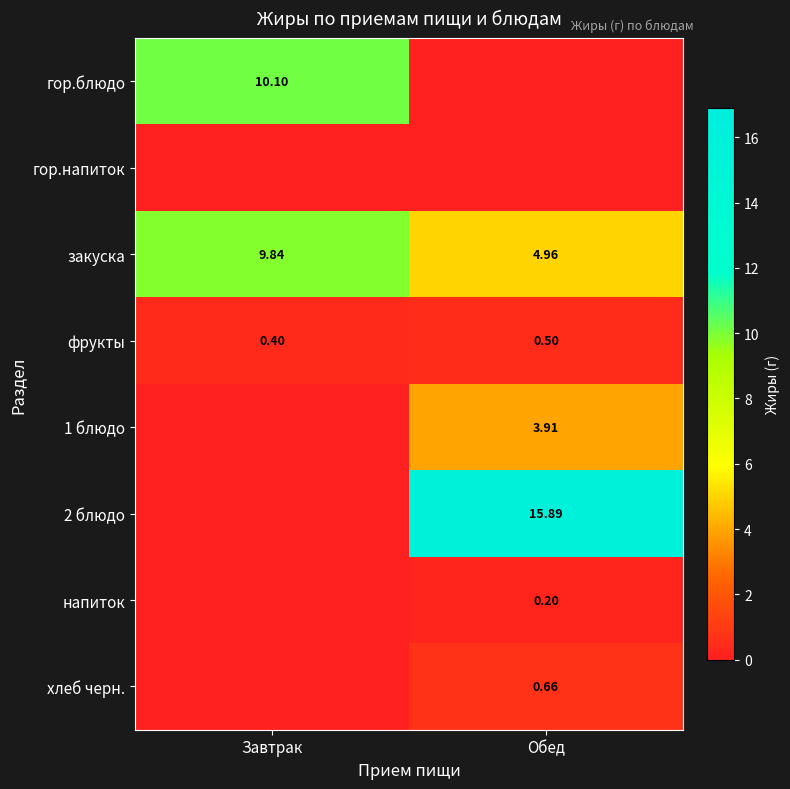

Is the value of гор.блюдо at Завтрак greater than the value of 1 блюдо at Обед?

Yes